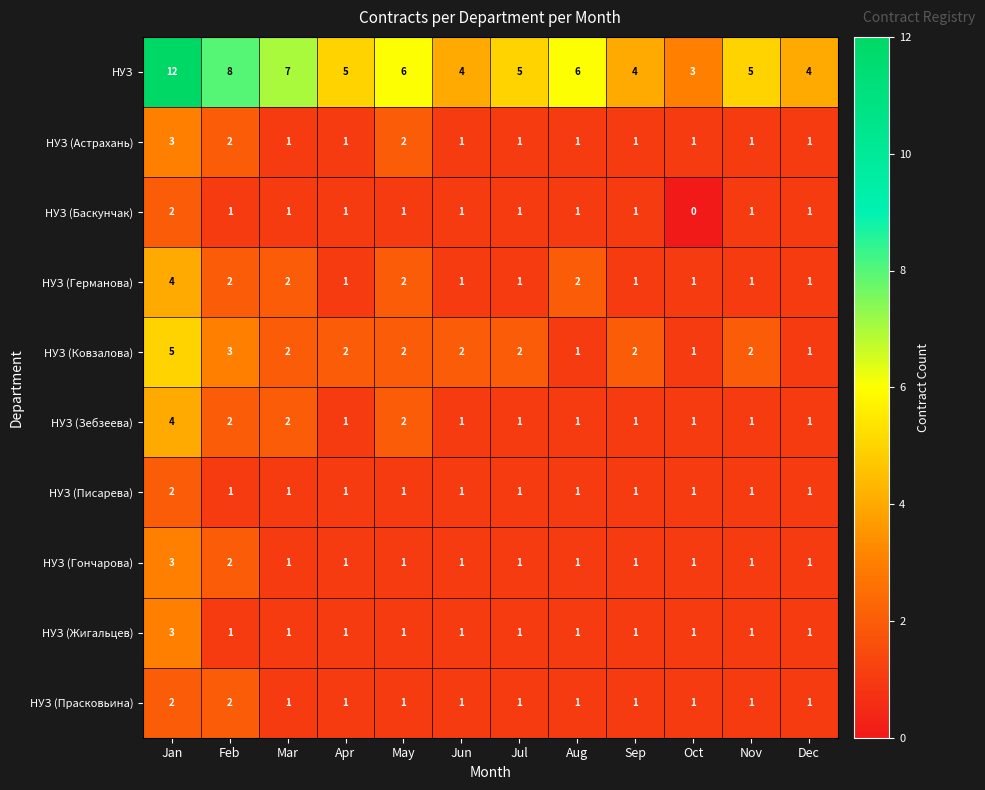

Which series has the largest range (max minus min)?

НУЗ